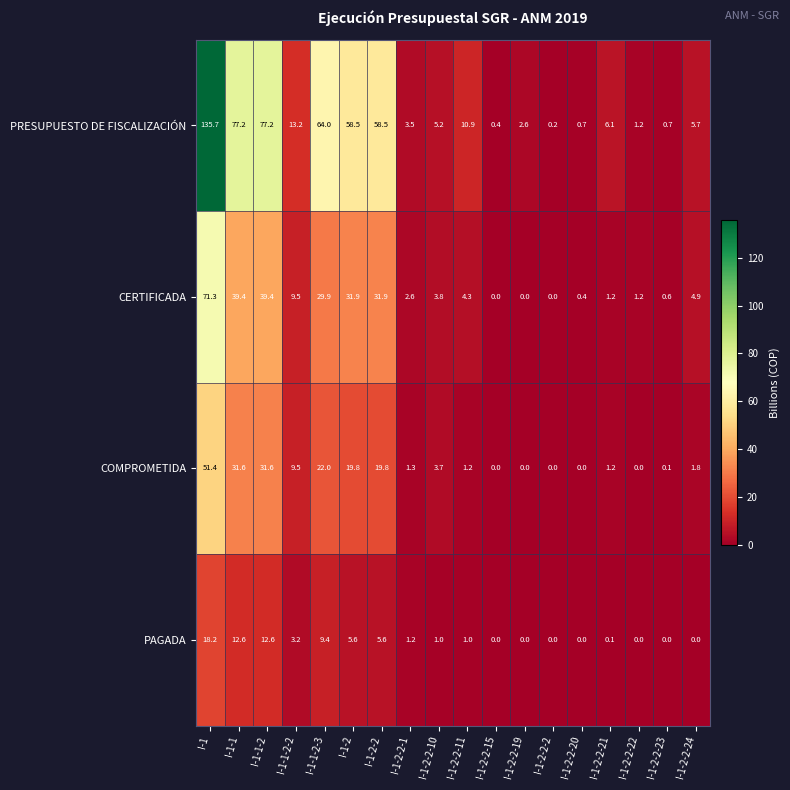

The COMPROMETIDA series shows -33.0 at I-1-2-2-2. True or false?

False